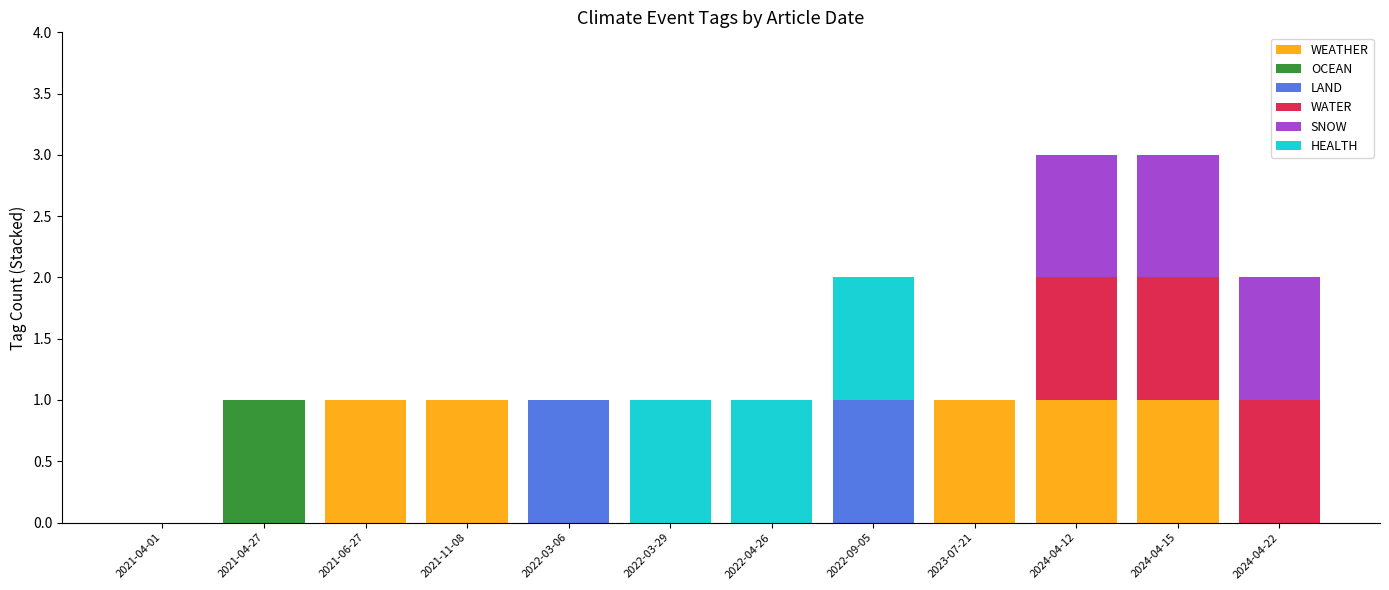

The value of WEATHER at 2021-11-08 is 1. True or false?

True